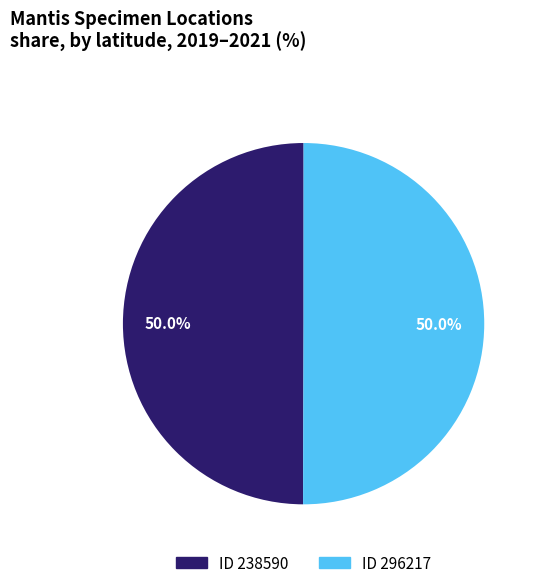

What is the ratio of the value at ID 238590 to the value at ID 296217?

1.0